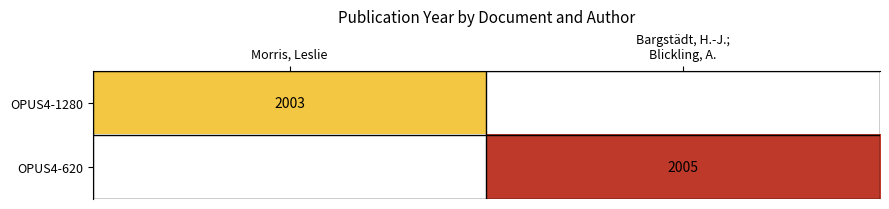

The value of OPUS4-1280 at Morris, Leslie is 2003. True or false?

True